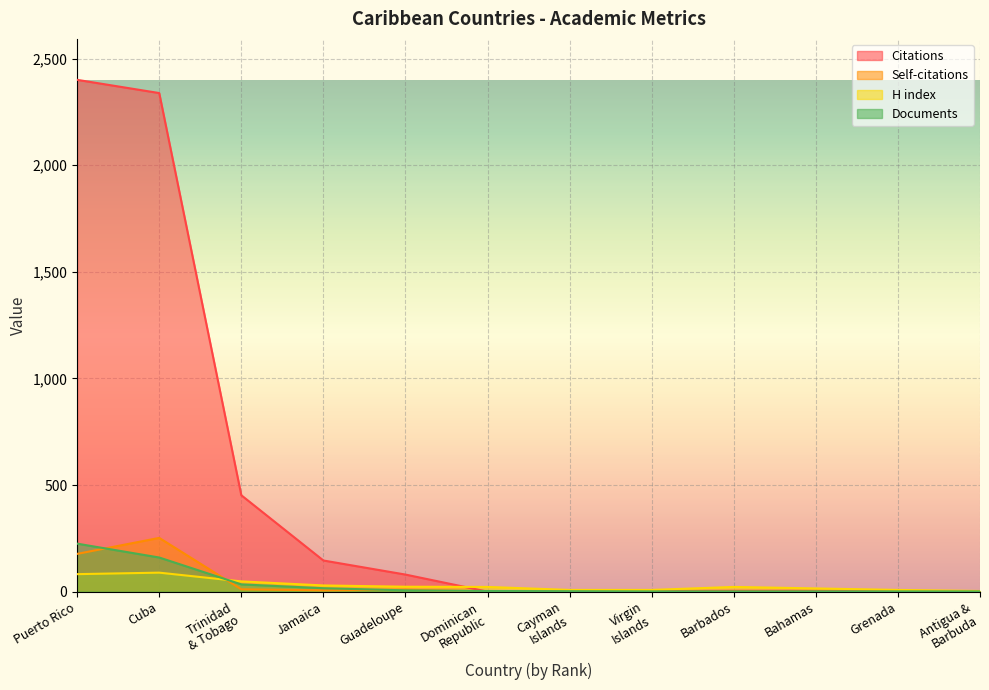

Reading left to right, transcribe all the data shown in this chart.

Citations: Puerto Rico=2400	Cuba=2338	Trinidad
& Tobago=452	Jamaica=146	Guadeloupe=80	Dominican
Republic=0	Cayman
Islands=0	Virgin
Islands=3	Barbados=4	Bahamas=4	Grenada=4	Antigua &
Barbuda=1
Self-citations: Puerto Rico=177	Cuba=252	Trinidad
& Tobago=11	Jamaica=6	Guadeloupe=9	Dominican
Republic=0	Cayman
Islands=0	Virgin
Islands=0	Barbados=0	Bahamas=0	Grenada=0	Antigua &
Barbuda=1
H index: Puerto Rico=82	Cuba=89	Trinidad
& Tobago=48	Jamaica=29	Guadeloupe=23	Dominican
Republic=22	Cayman
Islands=8	Virgin
Islands=8	Barbados=22	Bahamas=15	Grenada=8	Antigua &
Barbuda=3
Documents: Puerto Rico=225	Cuba=160	Trinidad
& Tobago=34	Jamaica=16	Guadeloupe=6	Dominican
Republic=3	Cayman
Islands=2	Virgin
Islands=1	Barbados=1	Bahamas=1	Grenada=1	Antigua &
Barbuda=1